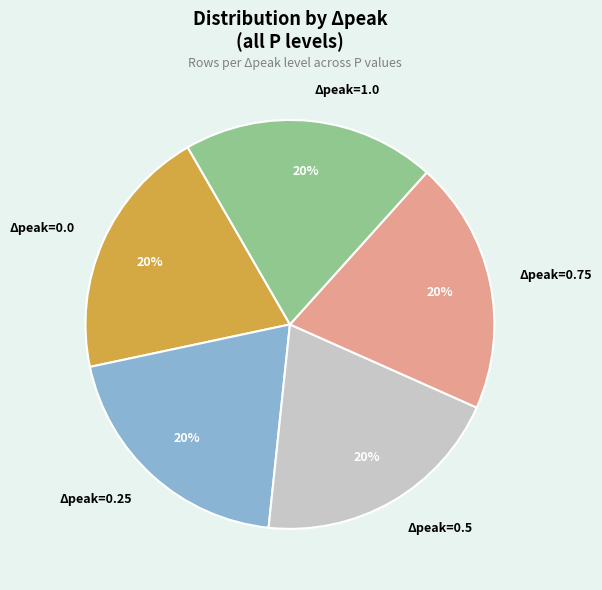

Count the number of slices in the pie.

5